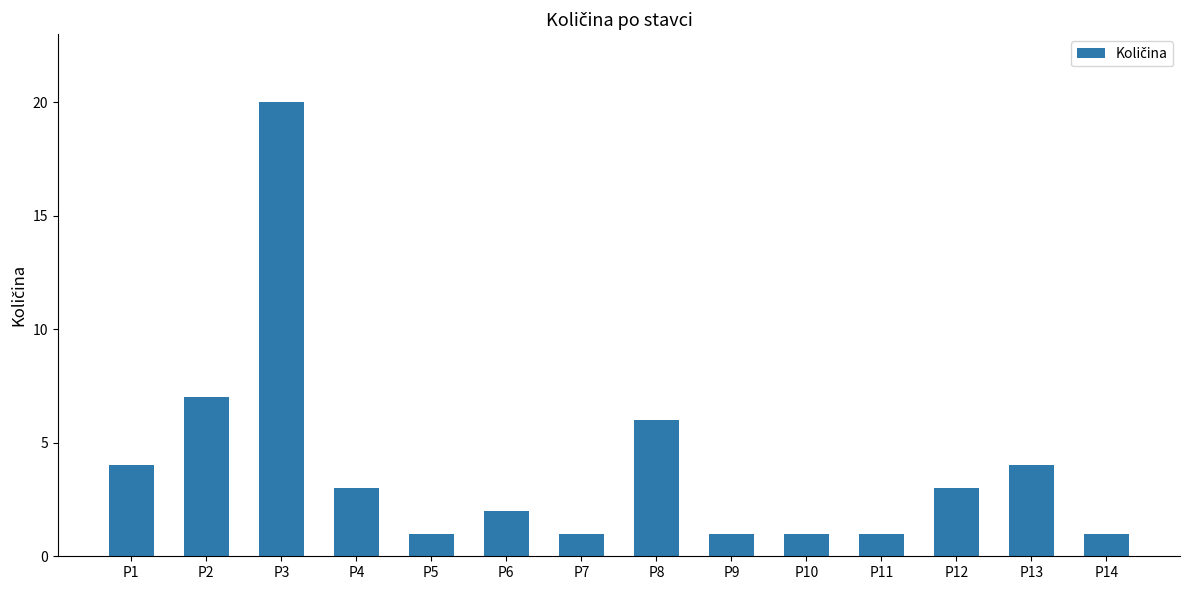

What is the average value?

4